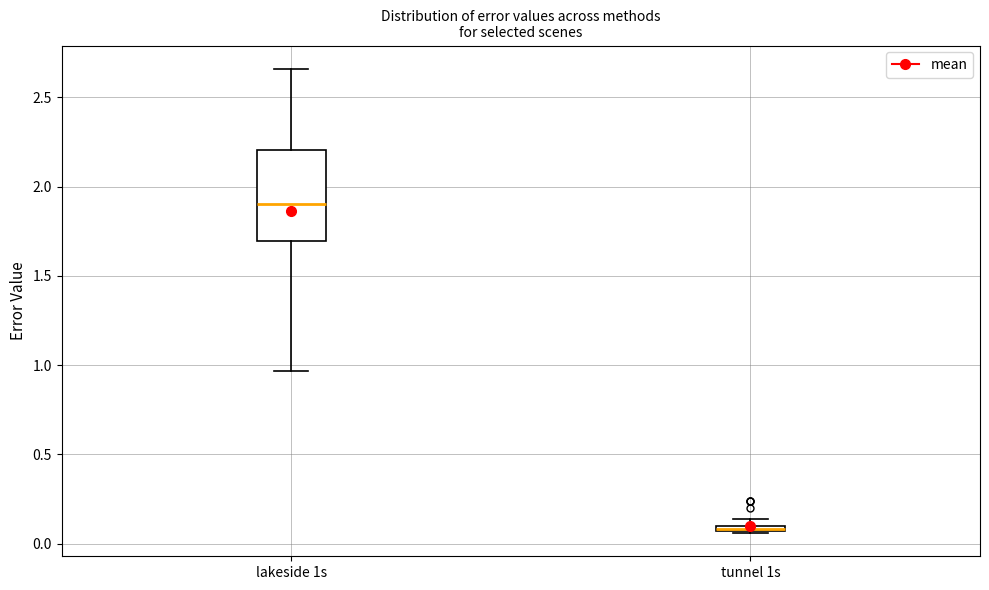

Which box is the tallest, from its lower edge to its upper edge?

lakeside 1s